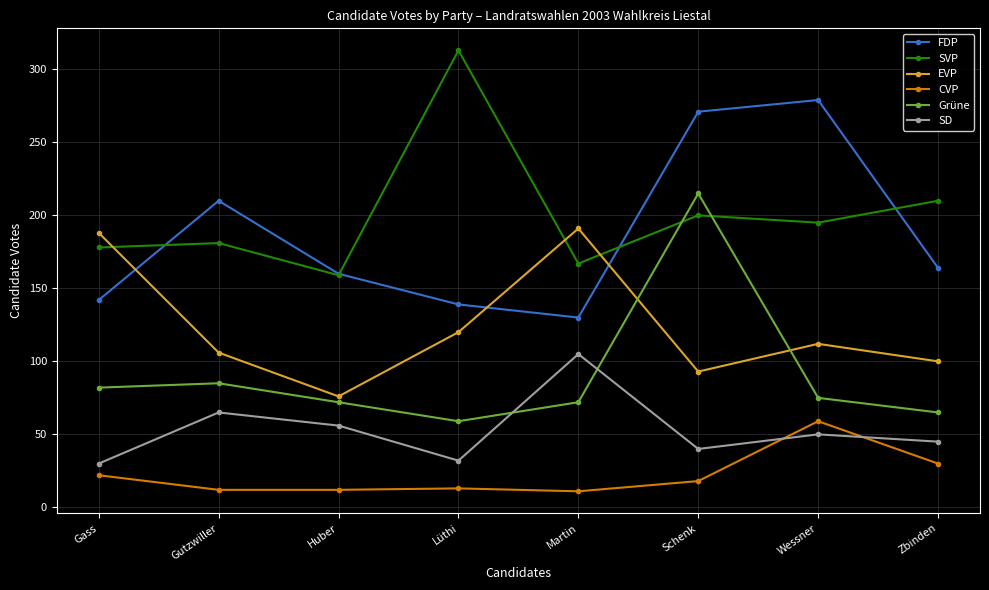

True or false: EVP and SD cross at least once.

False